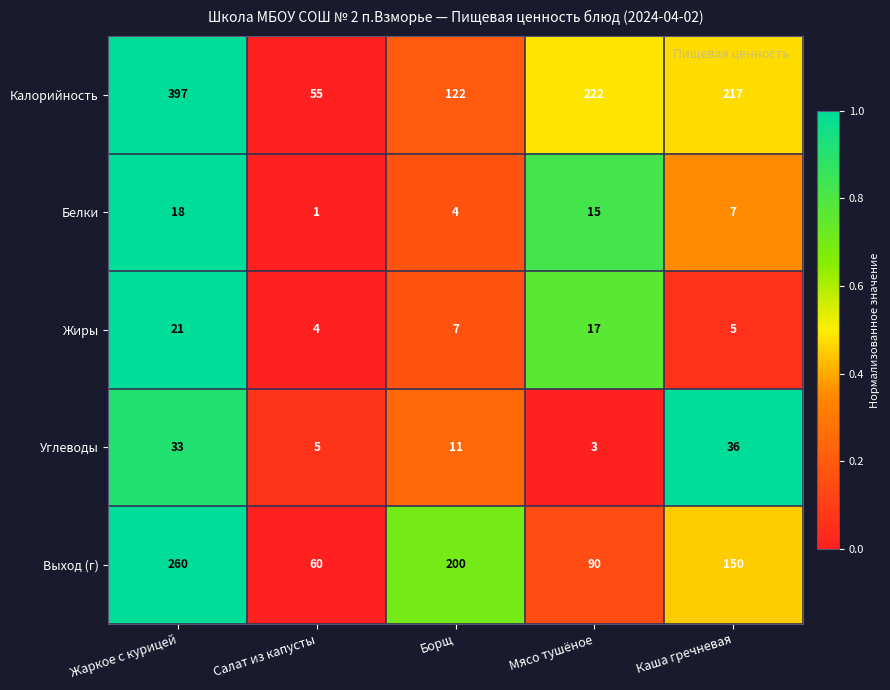

Between Жаркое с курицей and Салат из капусты, which series saw the biggest shift?

Калорийность